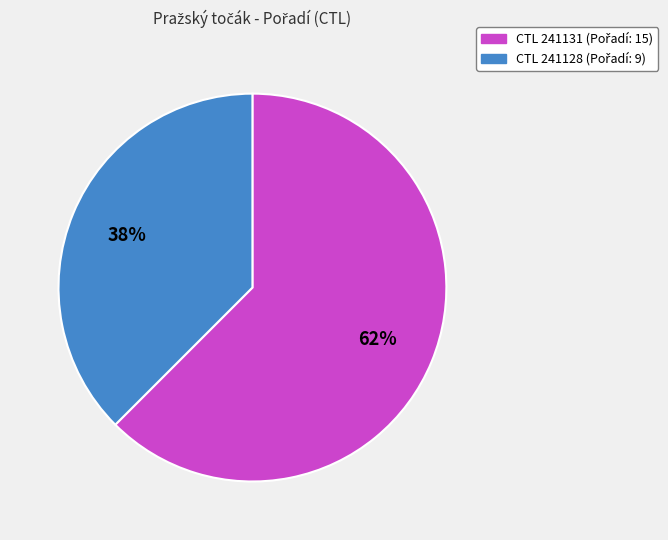

Is there a majority slice in this chart?

Yes